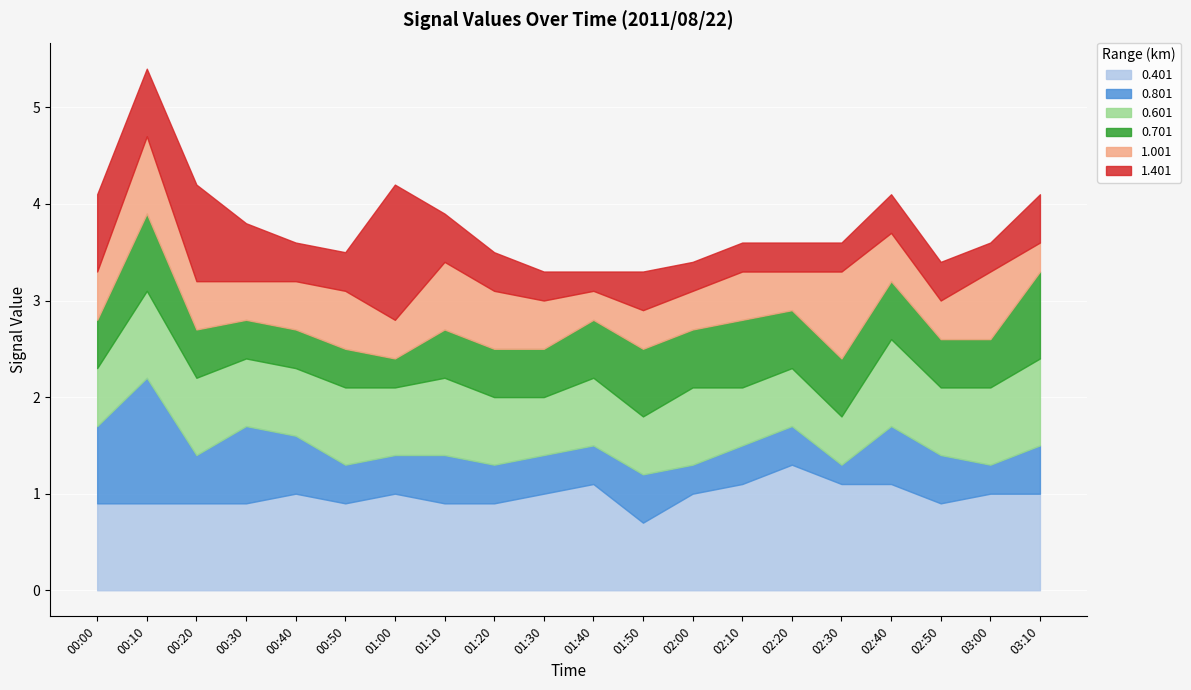

True or false: 0.801 has a value of 0.4 at 00:50.

True